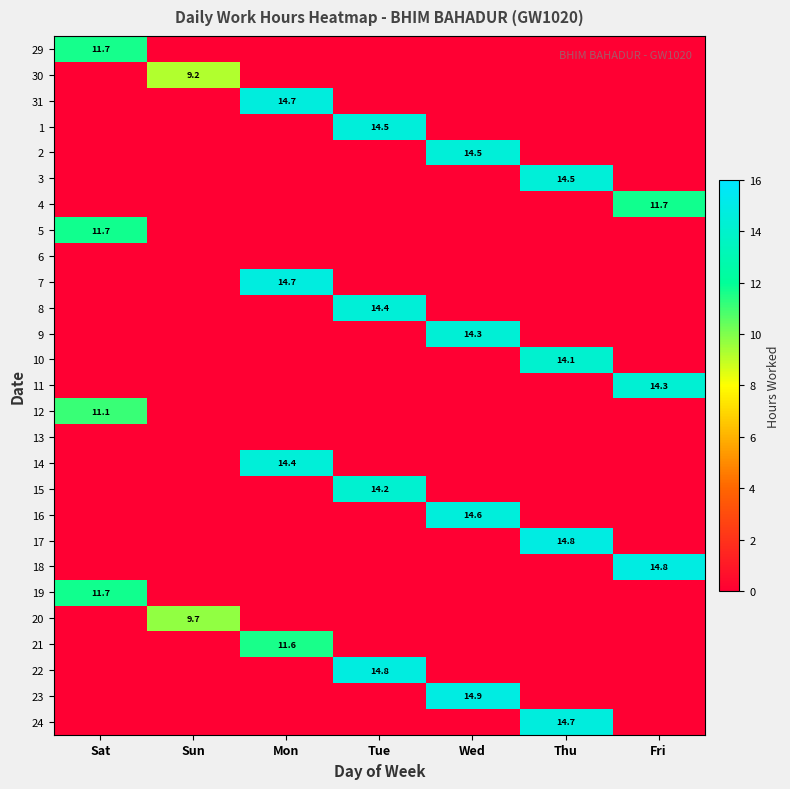

The value of 4 at Fri is 20.1. True or false?

False